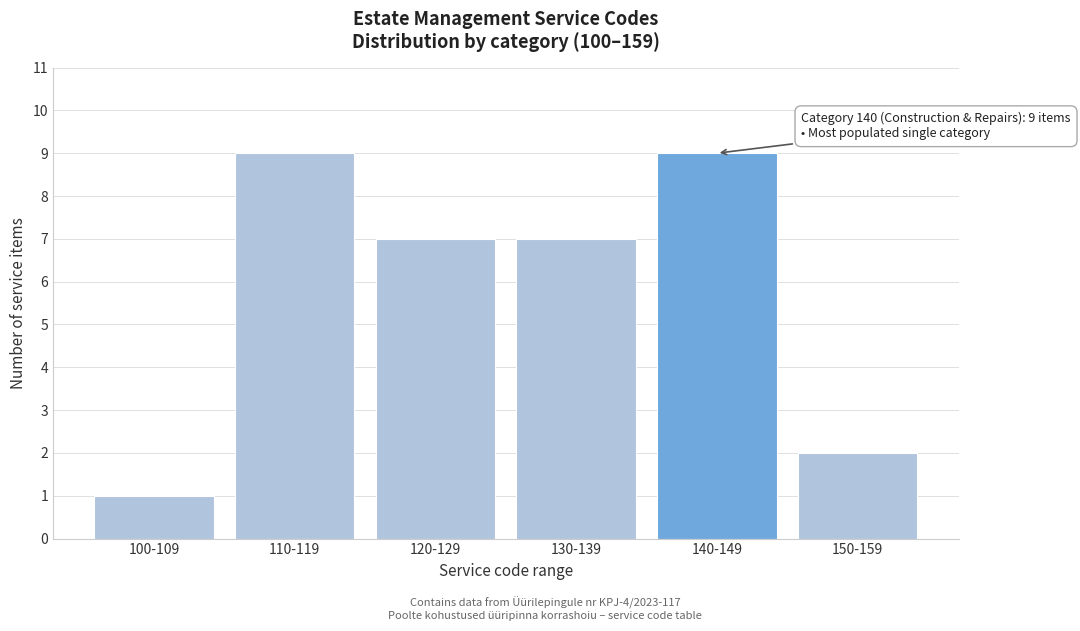

Reading right to left, extract all data points from this chart.

2	9	7	7	9	1